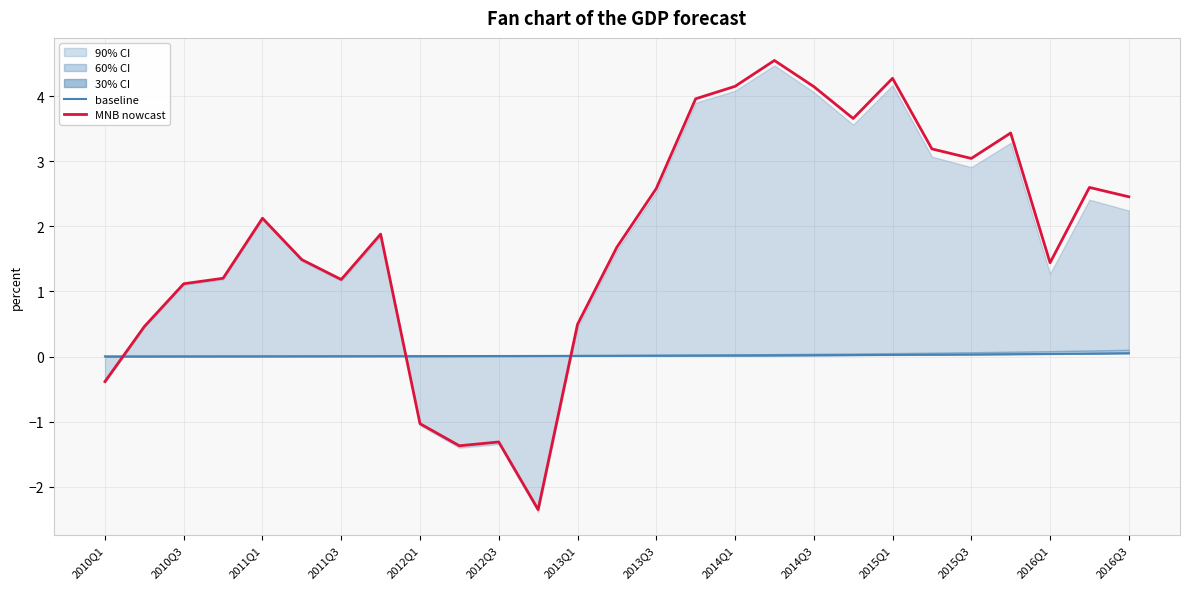

Which series has the largest total across all categories?

MNB nowcast